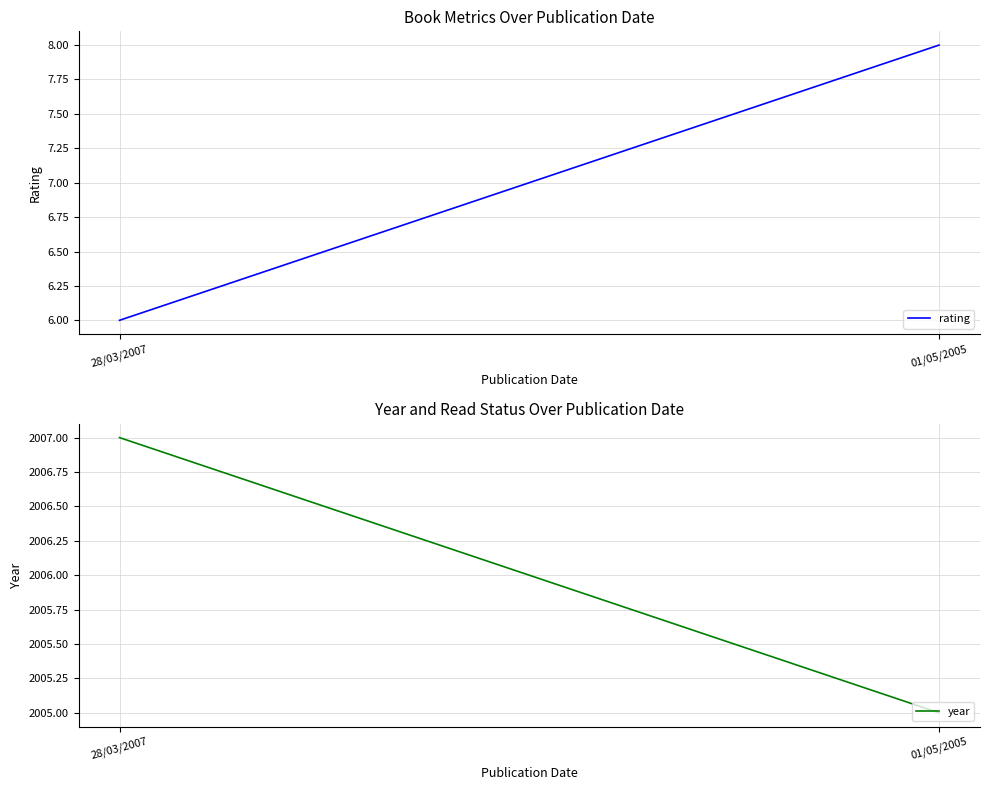

At which category is the sum across all series the highest?

28/03/2007